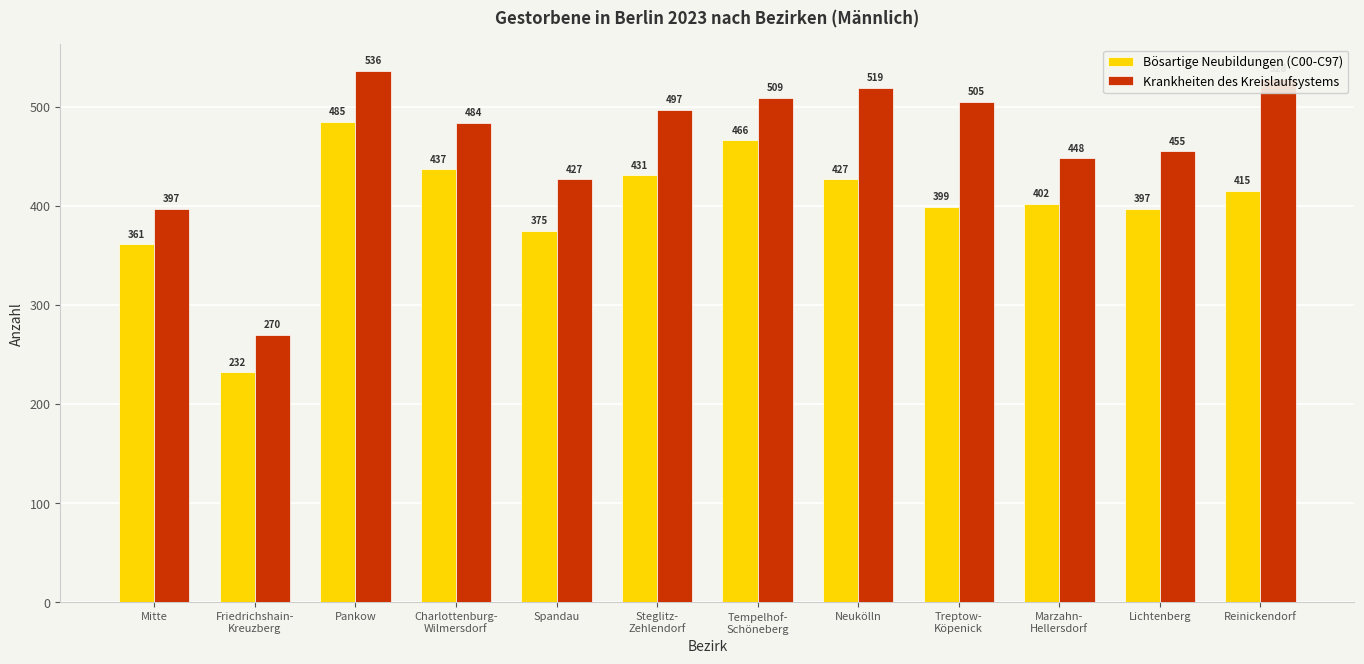

Is it true that Bösartige Neubildungen (C00-C97) equals 431 at Steglitz-
Zehlendorf?

True